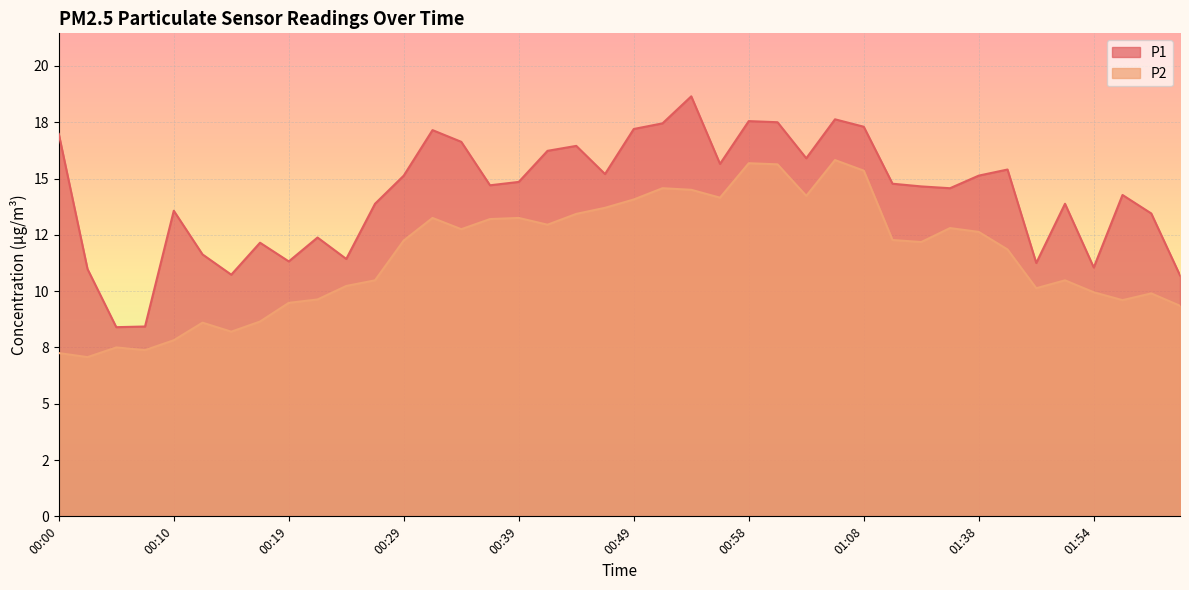

Reading right to left, what are all the values shown in this chart?

P1: 10.7	13.4	14.3	11.1	13.9	11.2	15.4	15.1	14.6	14.7	14.8	17.3	17.6	15.9	17.5	17.6	15.7	18.6	17.4	17.2	15.2	16.4	16.2	14.8	14.7	16.6	17.1	15.1	13.9	11.4	12.4	11.3	12.2	10.7	11.6	13.6	8.4	8.4	11.0	17.0
P2: 9.3	9.9	9.6	9.9	10.5	10.1	11.8	12.6	12.8	12.2	12.3	15.3	15.8	14.2	15.6	15.7	14.2	14.5	14.6	14.1	13.7	13.4	12.9	13.2	13.2	12.8	13.2	12.2	10.5	10.2	9.6	9.5	8.7	8.2	8.6	7.8	7.4	7.5	7.1	7.2